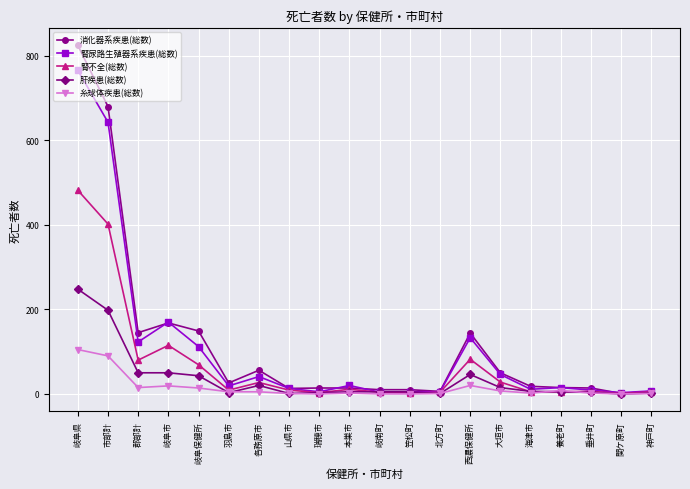

True or false: 腎尿路生殖器系疾患(総数) has a value of 250 at 岐阜県.

False